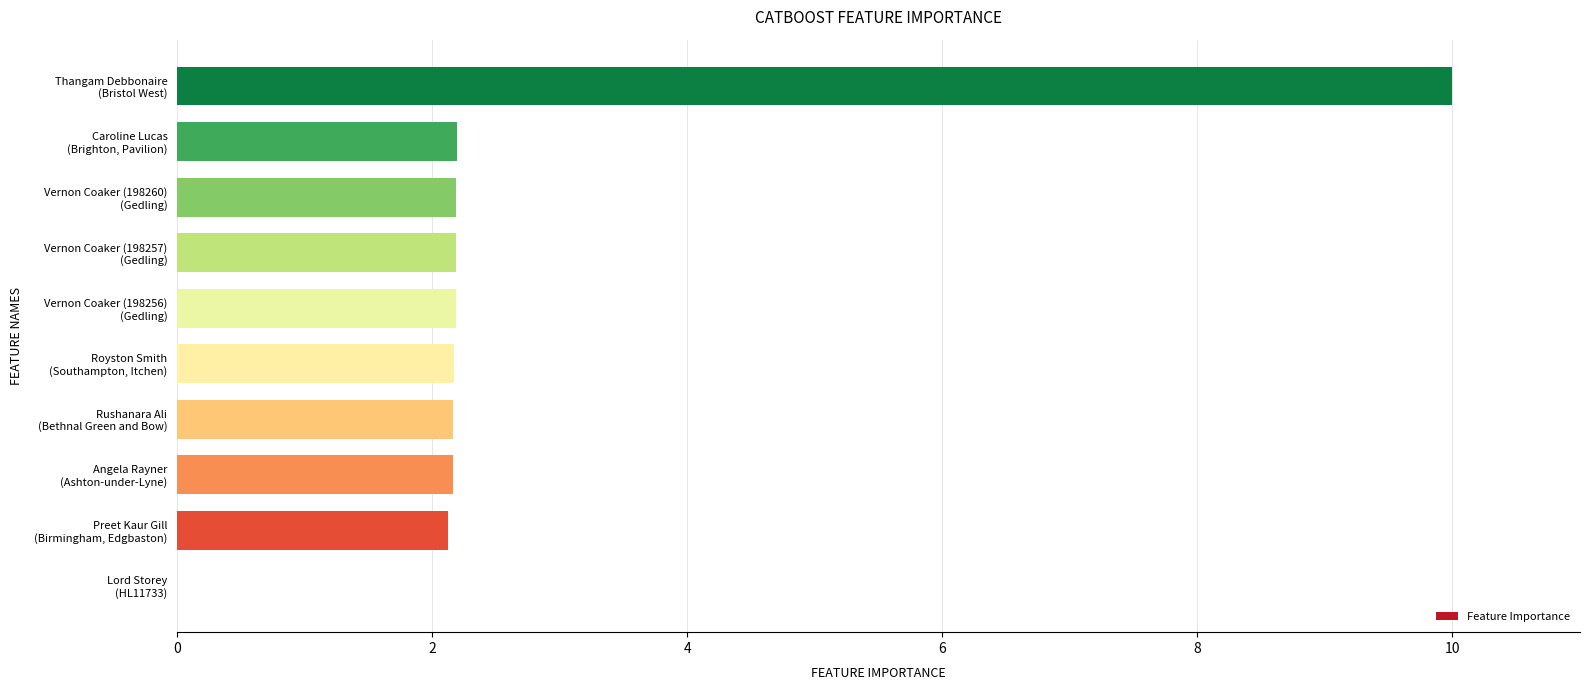

What is the greatest value displayed?

10.0